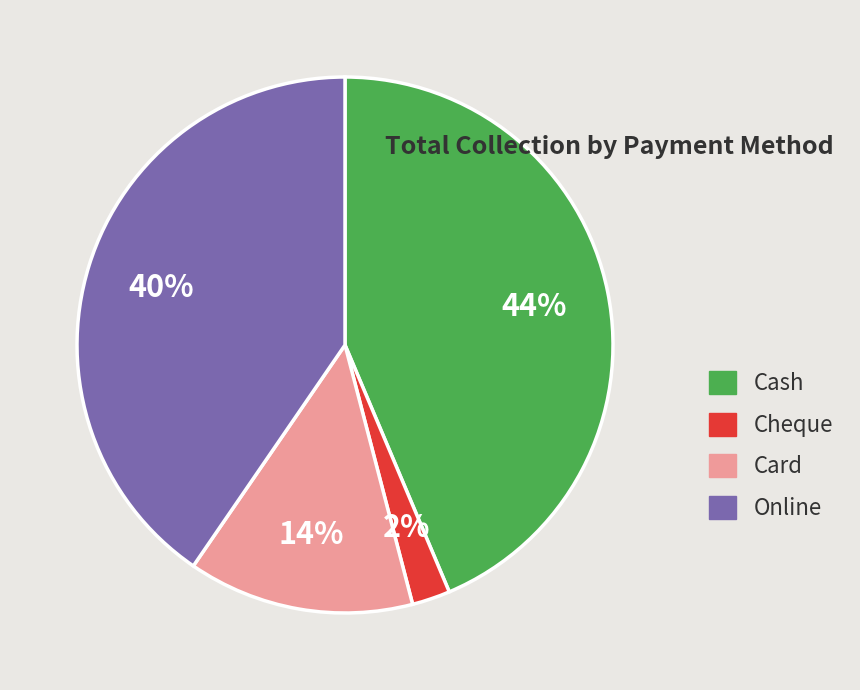

To the nearest percent, what is the combined percentage of Online and Card?

54%